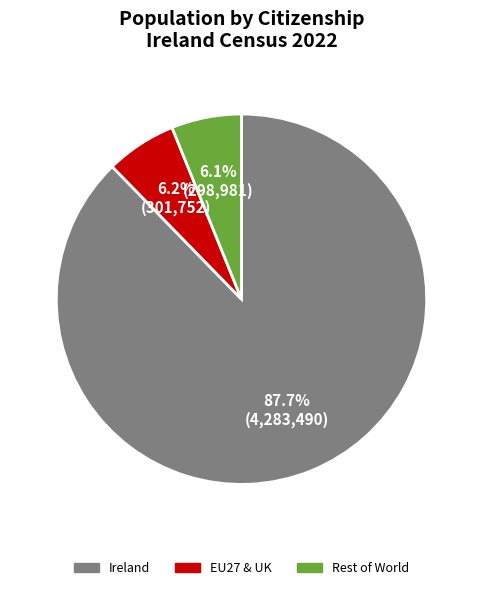

How many slices are in this pie chart?

3